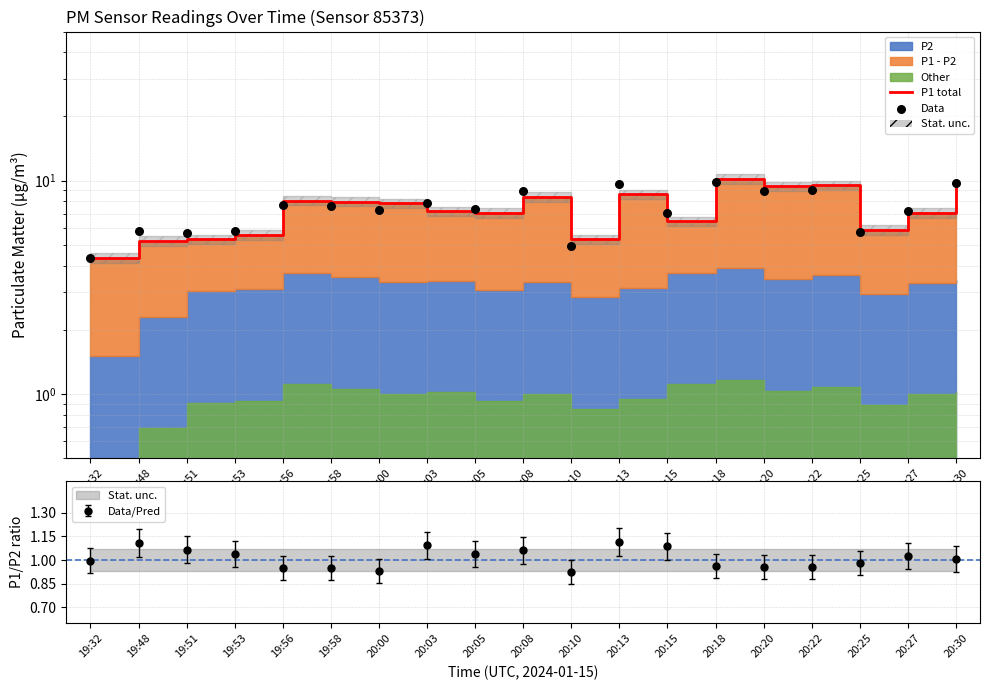

At which category is the sum across all series the highest?

20:18